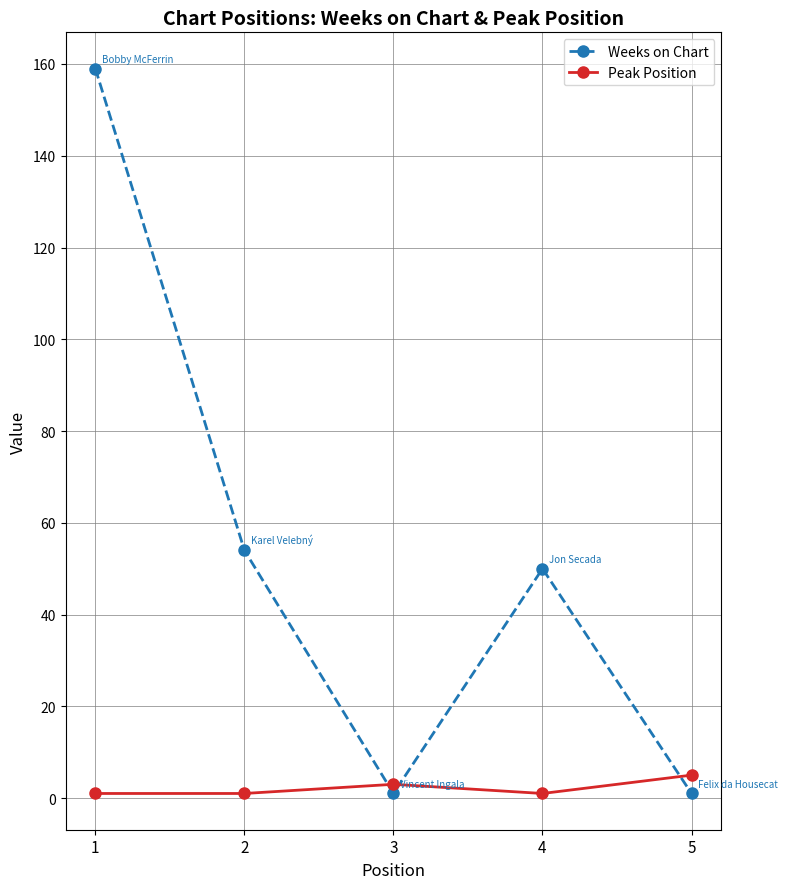

Rank the series at 1 from lowest to highest value.

Peak Position, Weeks on Chart